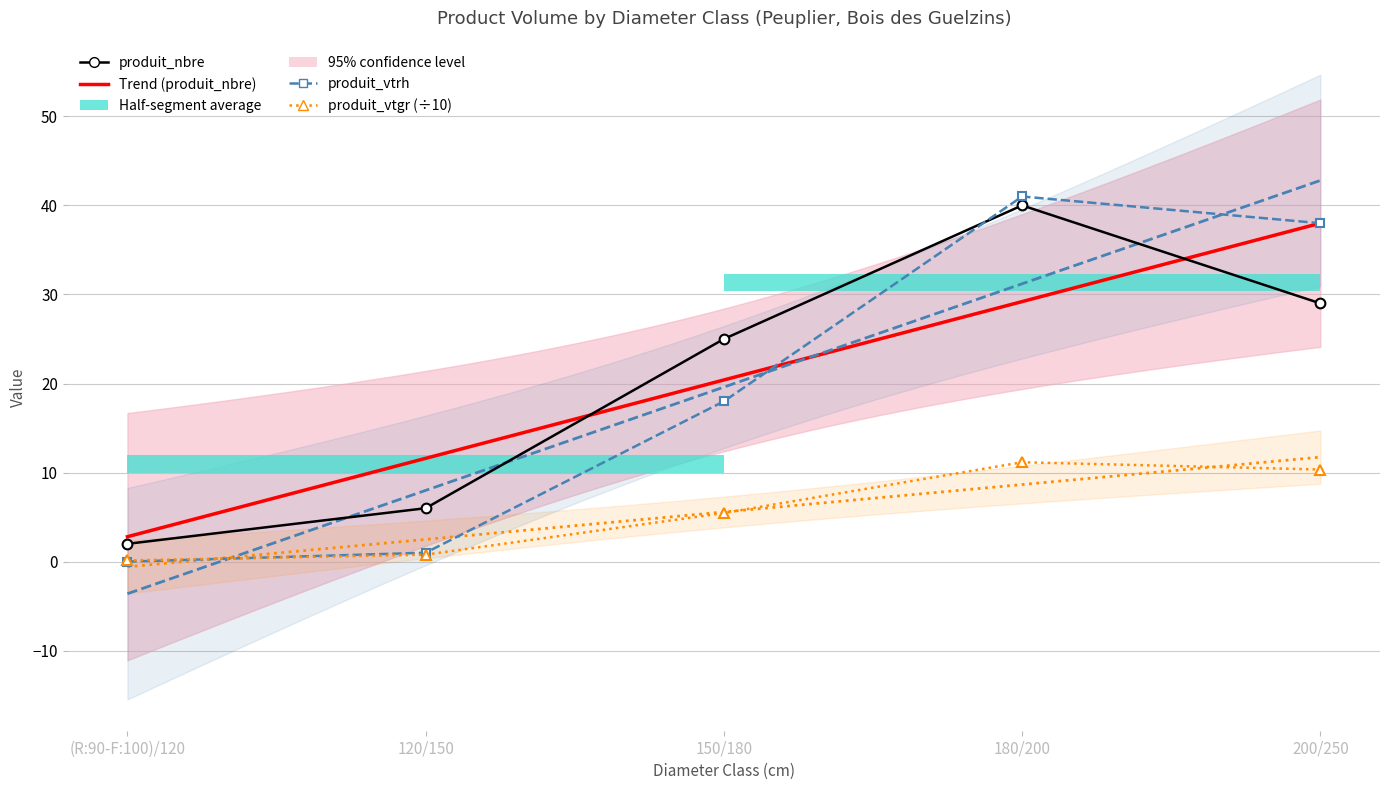

List the labels in order of produit_vtrh value, largest first.

180/200, 200/250, 150/180, 120/150, (R:90-F:100)/120